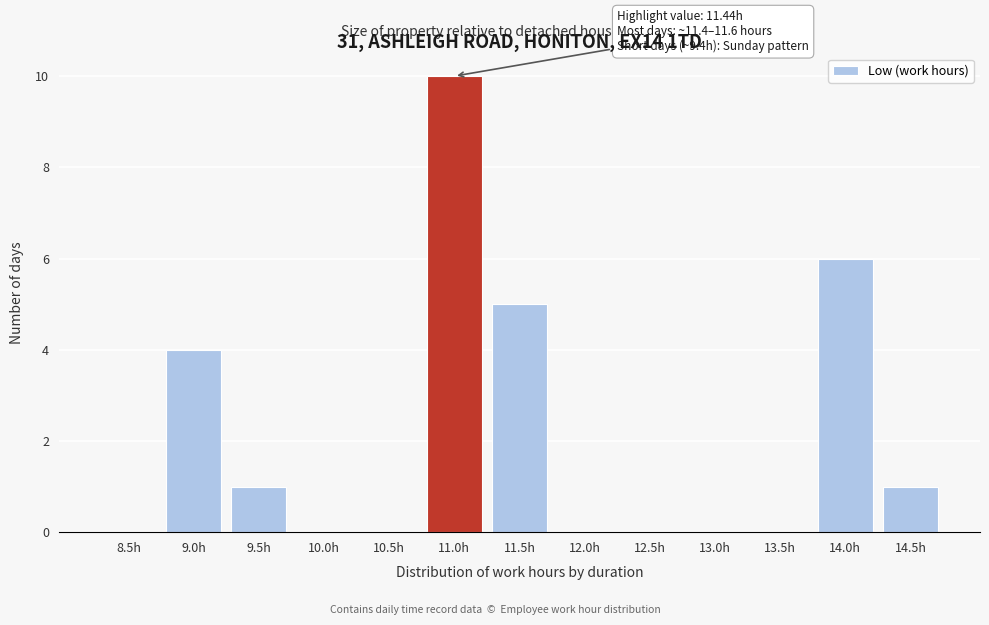

Reading left to right, list all the values displayed in this chart.

8.5h=0	9.0h=4	9.5h=1	10.0h=0	10.5h=0	11.0h=10	11.5h=5	12.0h=0	12.5h=0	13.0h=0	13.5h=0	14.0h=6	14.5h=1